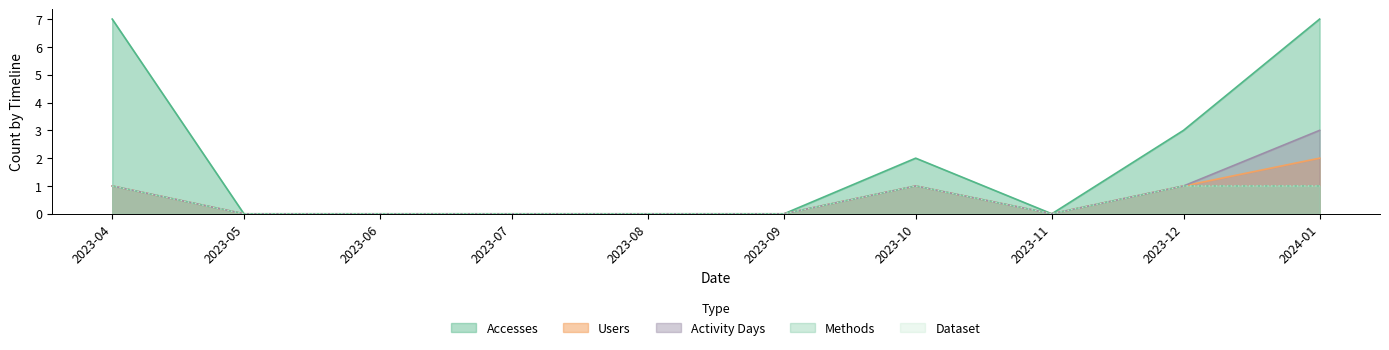

True or false: Accesses and Methods cross at least once.

False